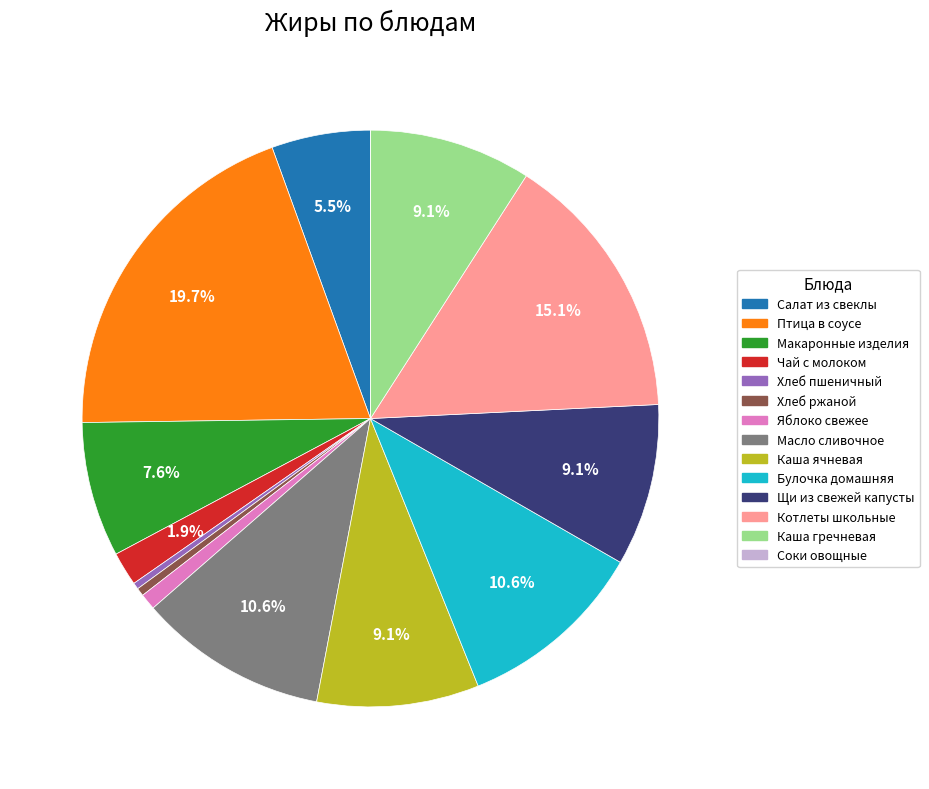

What is the ratio of the value at Макаронные изделия to the value at Каша гречневая?

0.8